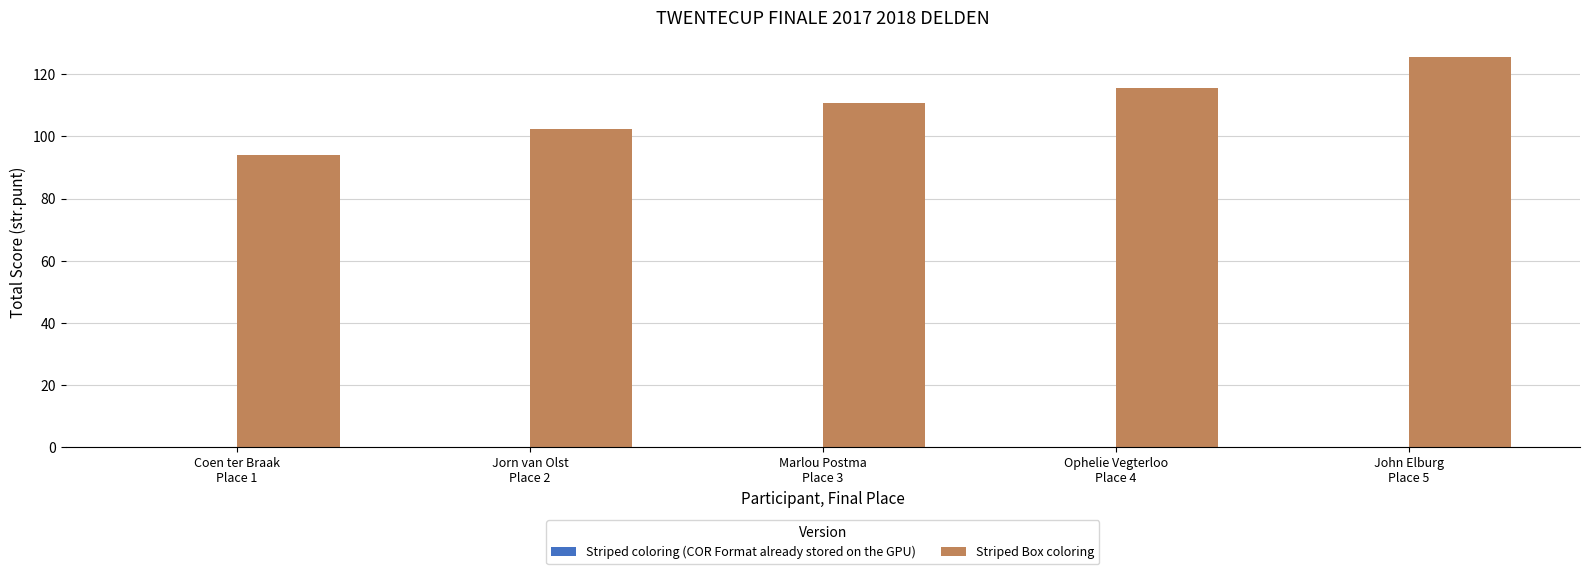

What is the average value?

109.7